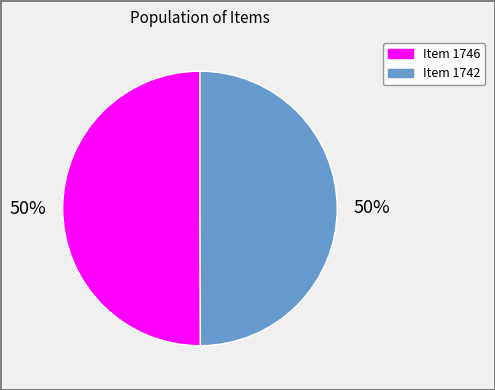

How many slices are in this pie chart?

2